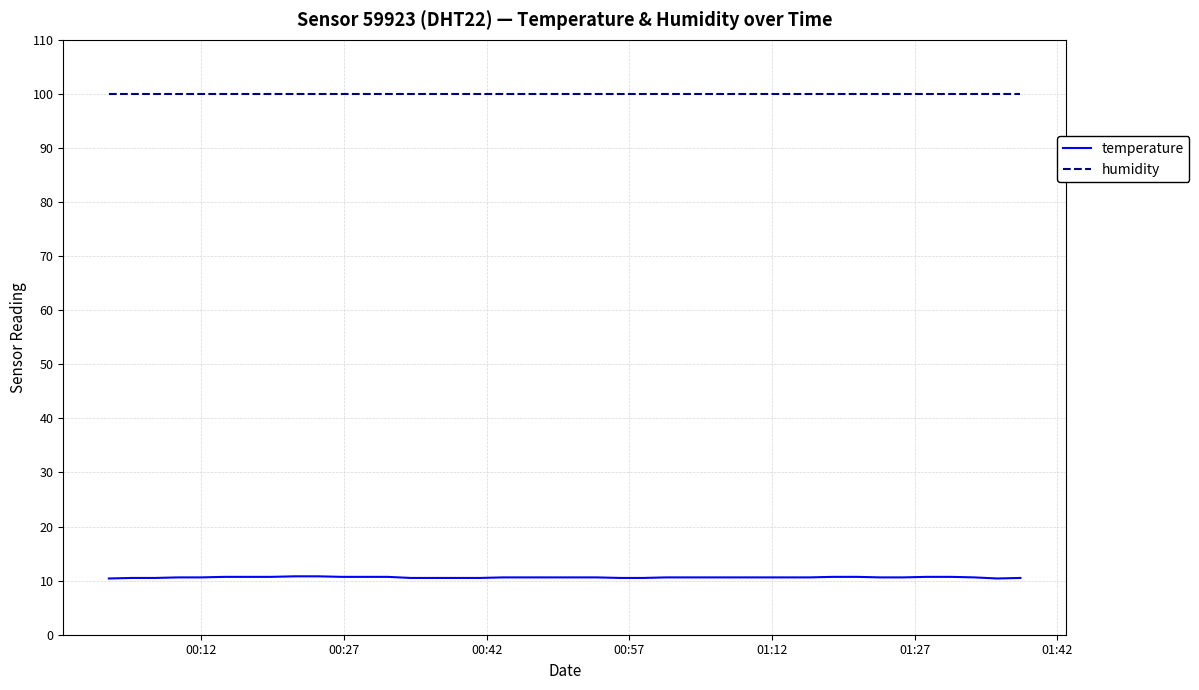

What are all the series names shown in the legend?

temperature, humidity